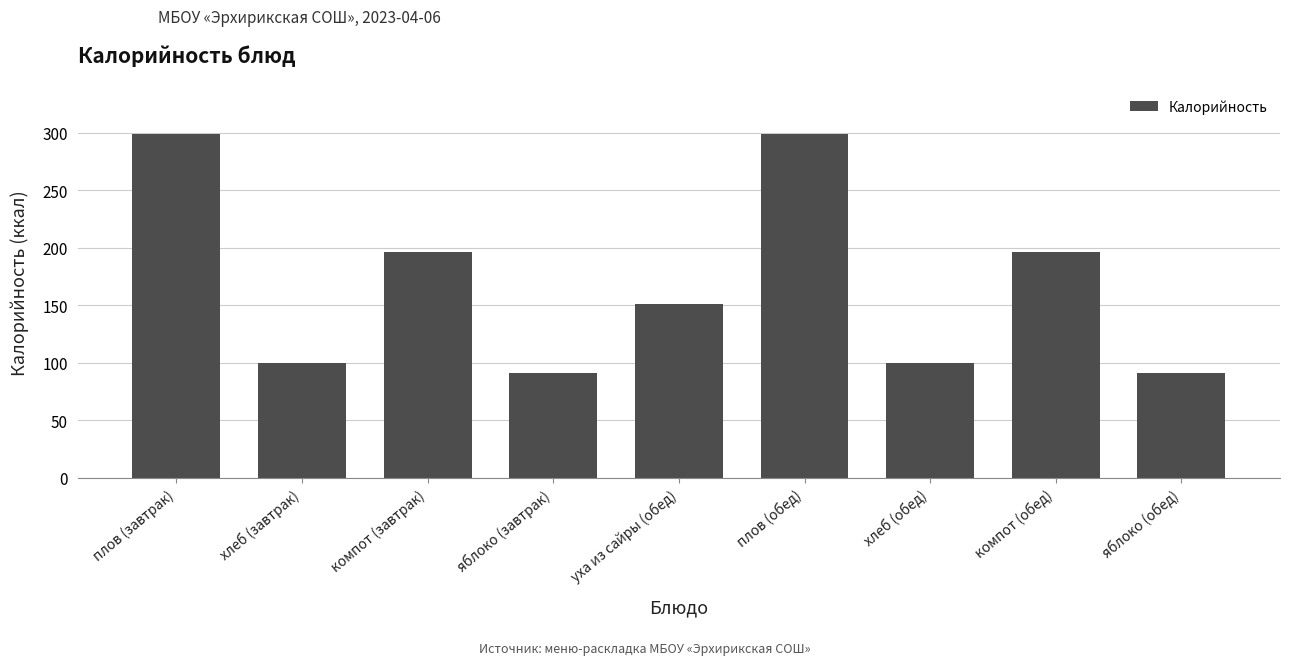

Approximately how many times larger is the value at хлеб (завтрак) compared to яблоко (завтрак)?

1.1